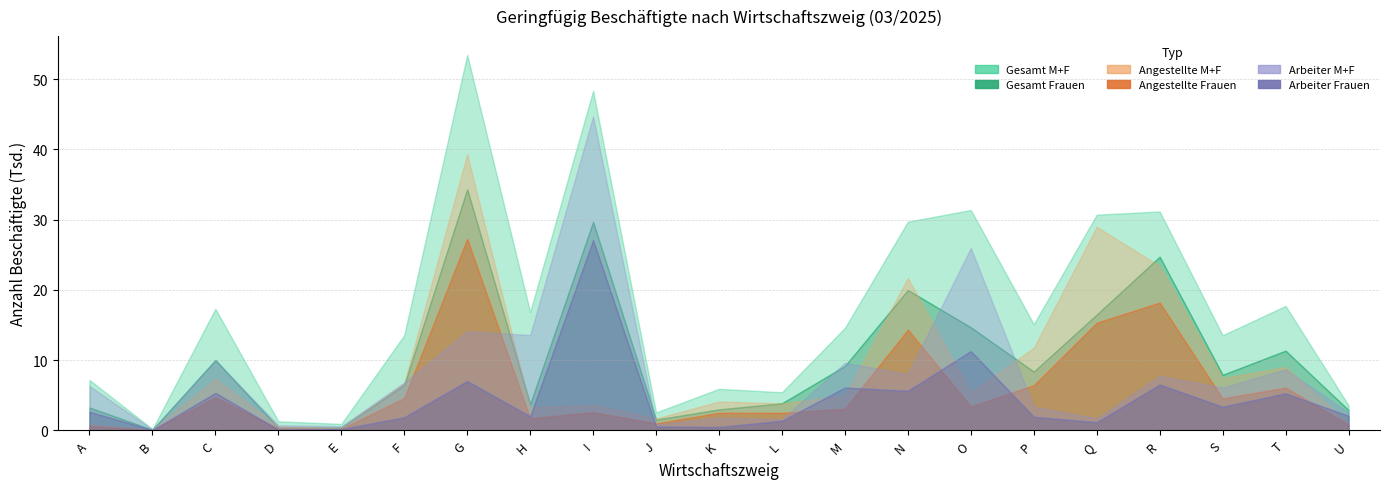

True or false: Gesamt M+F and Angestellte M+F intersect in this chart.

False